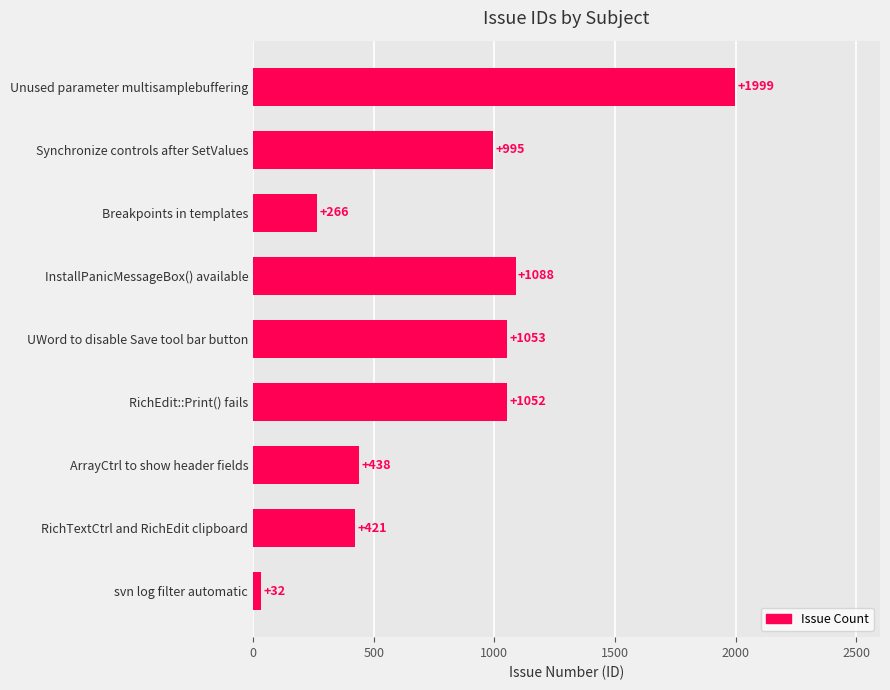

What position from the top is Breakpoints in templates?

3